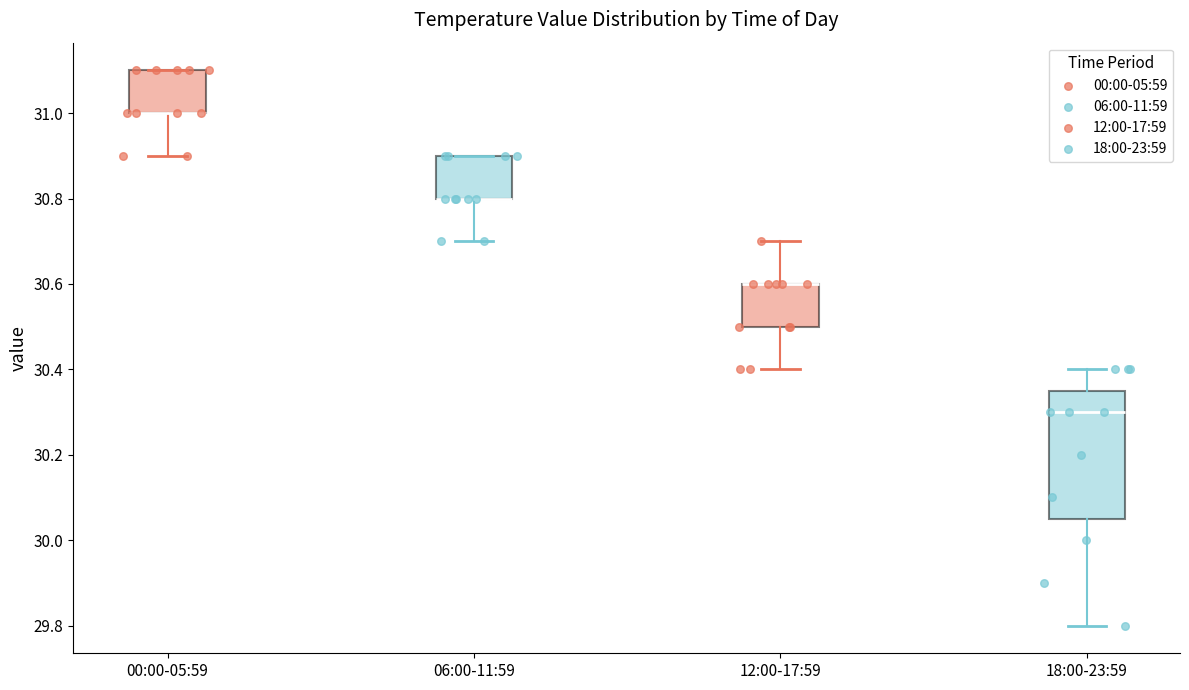

Reading left to right, read every box against the y-axis: the position of its median line, the range the box covers, and the ends of its whiskers. The values are not printed on the chart, so give them approximately, as read against the axis.

00:00-05:59: median 31.00 (drawn on the box's lower edge), box 31.00 to 31.10, whiskers 30.90 to 31.10
06:00-11:59: median 30.80 (drawn on the box's lower edge), box 30.80 to 30.90, whiskers 30.70 to 30.90
12:00-17:59: median 30.60 (drawn on the box's upper edge), box 30.50 to 30.60, whiskers 30.40 to 30.70
18:00-23:59: median 30.30, box 30.06 to 30.36, whiskers 29.80 to 30.40